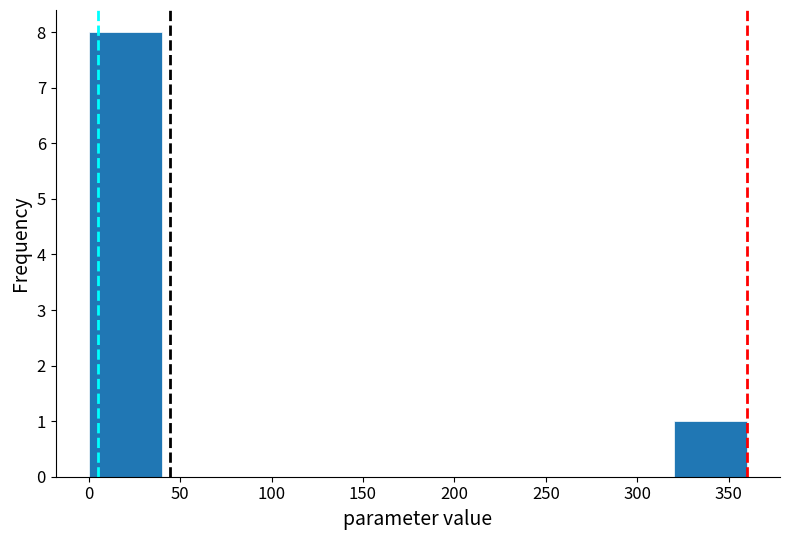

Reading left to right, list every bar in this chart as the range it spans on the x-axis followed by its height. Neither the bar edges nor the heights are printed on the chart, so give them approximately, as read against the axes.

0 to 40: 8
40 to 80: 0
80 to 120: 0
120 to 160: 0
160 to 200: 0
200 to 240: 0
240 to 280: 0
280 to 320: 0
320 to 360: 1